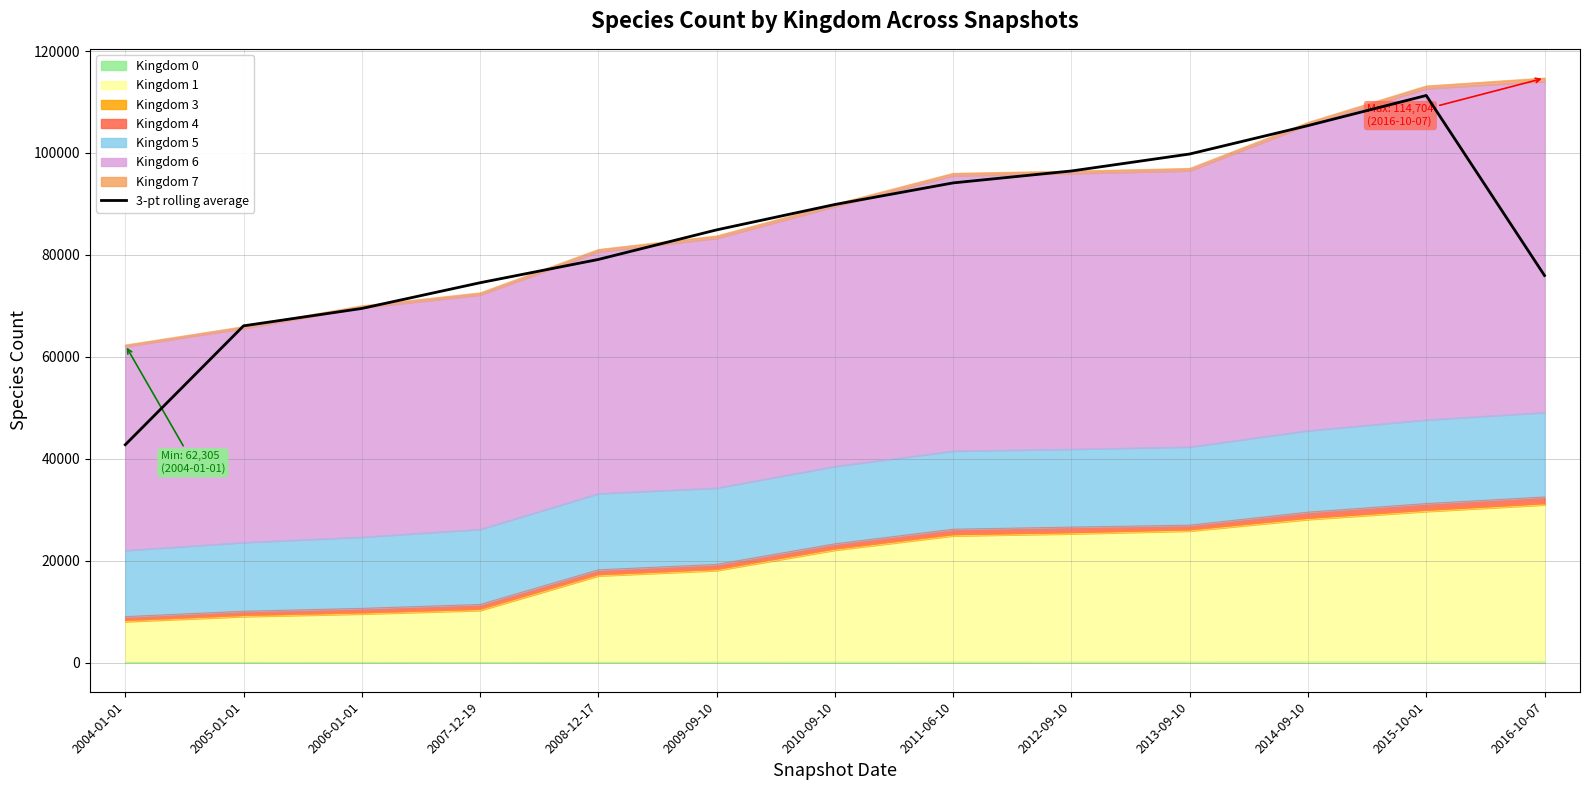

List the labels in order of value, largest first.

2015-10-01, 2014-09-10, 2013-09-10, 2012-09-10, 2011-06-10, 2010-09-10, 2009-09-10, 2008-12-17, 2016-10-07, 2007-12-19, 2006-01-01, 2005-01-01, 2004-01-01